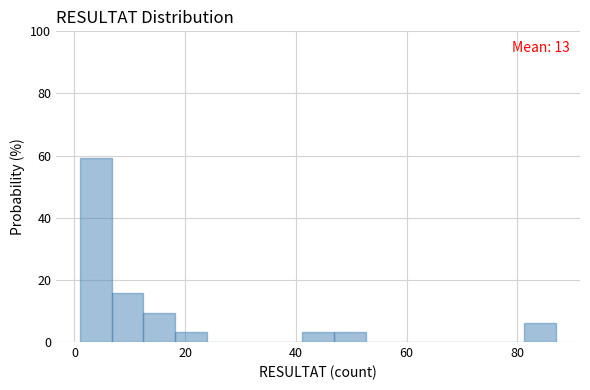

Around what value on the x-axis is the tallest bar? Give the approximate position of its centre, as read against the axis.

4